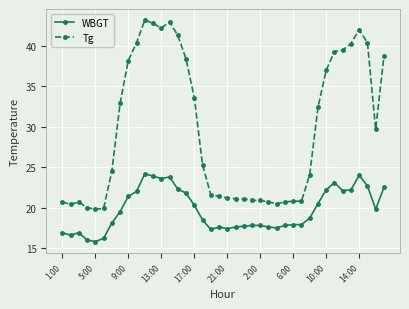

True or false: Tg and WBGT cross at least once.

False